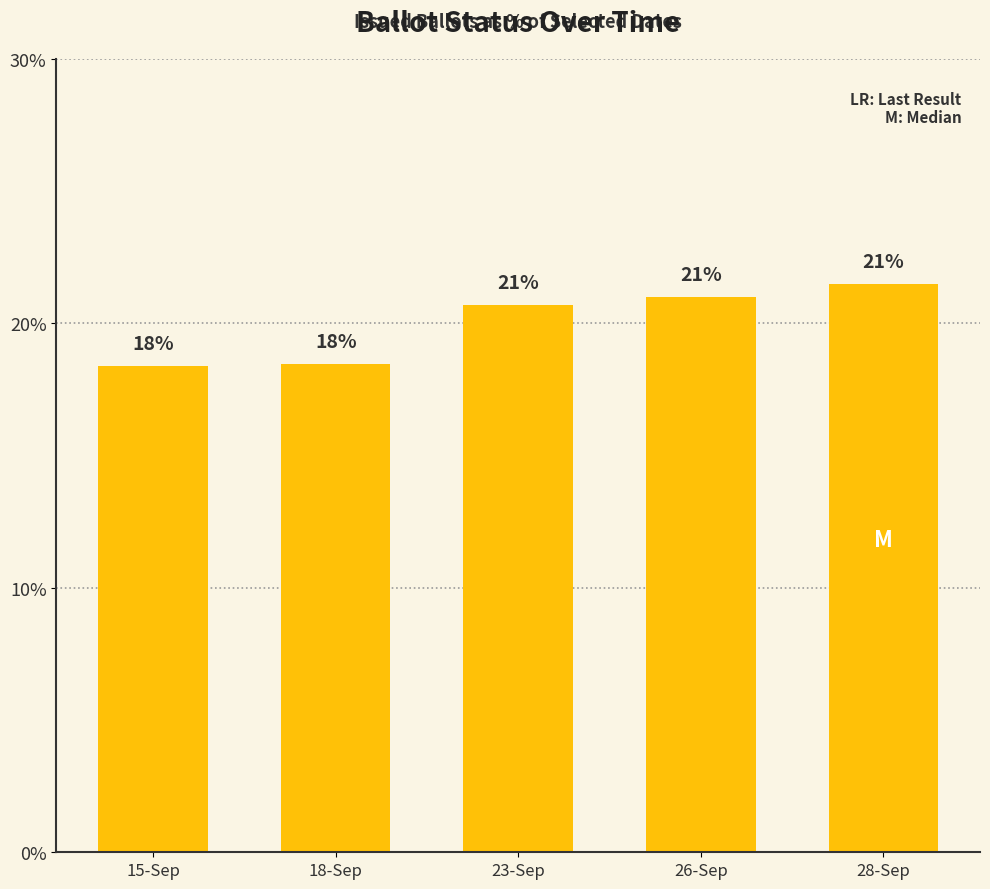

The value at 15-Sep is 9.8. True or false?

False